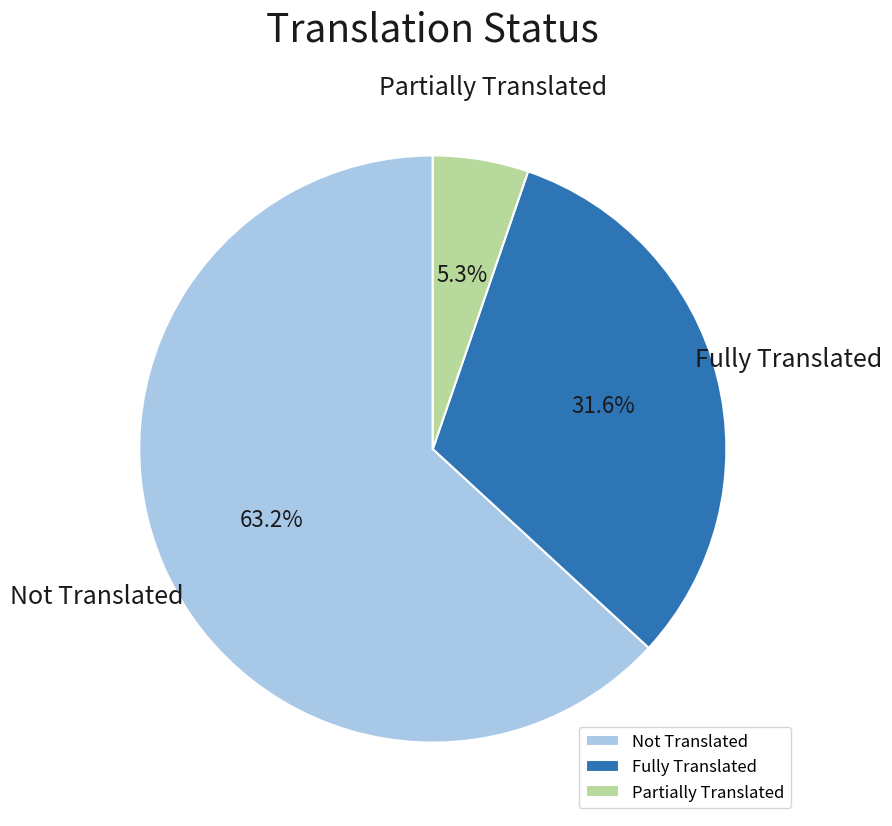

Which has a higher value, Fully Translated or Partially Translated?

Fully Translated